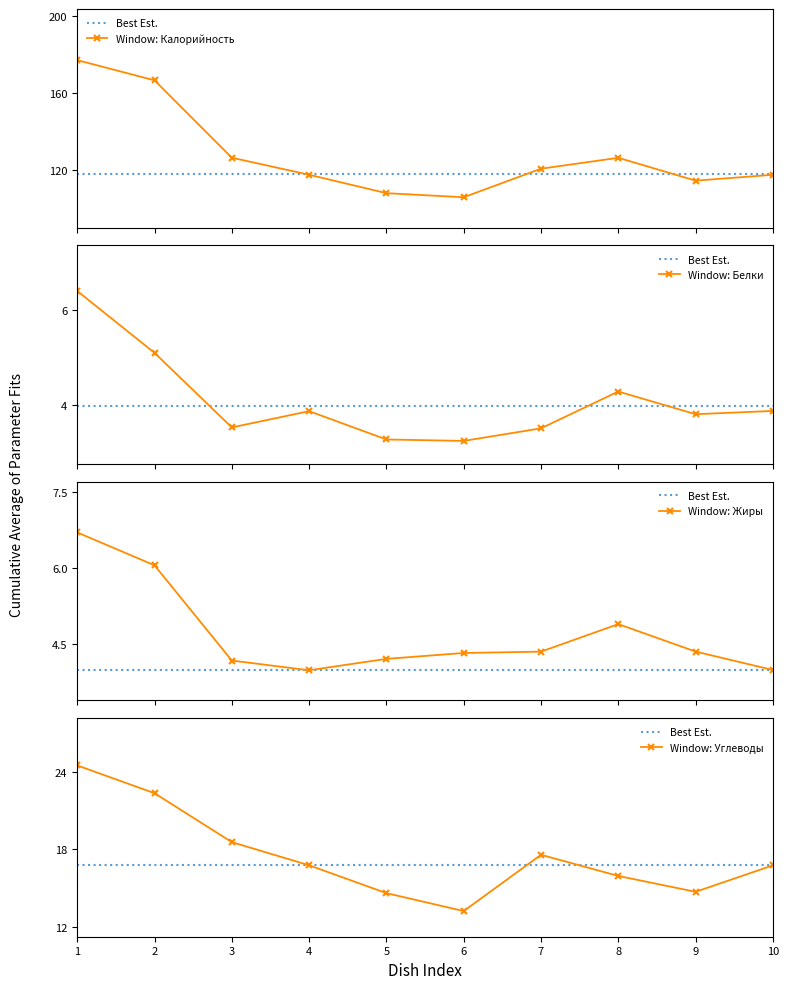

True or false: Window: Калорийность has more than 2 interior local peaks.

False